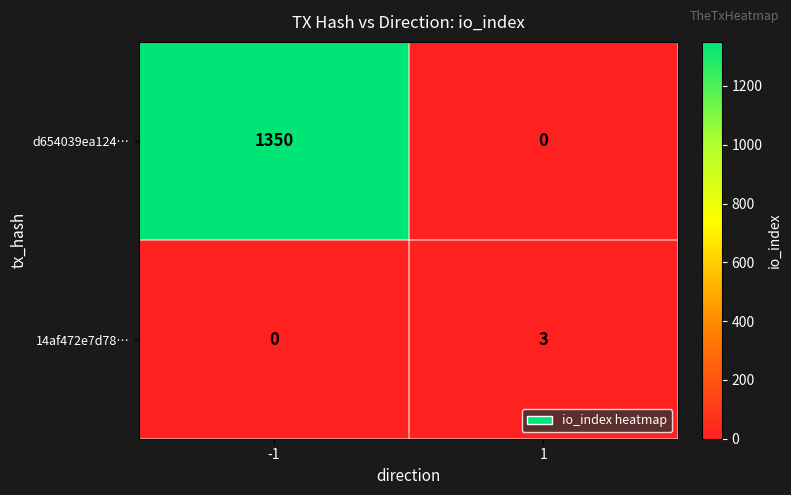

Is it true that 14af472e7d78… equals 0 at -1?

True